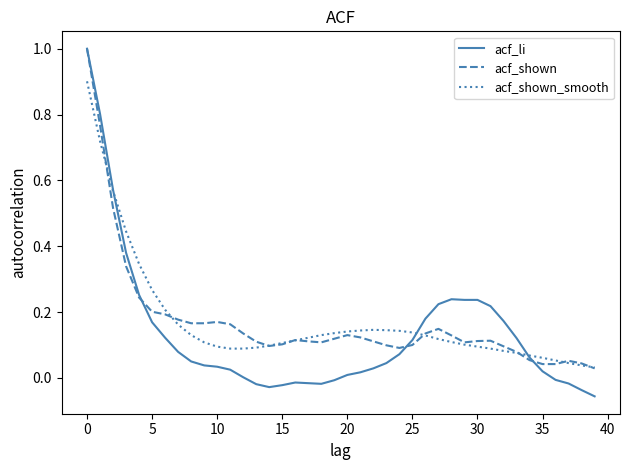

After their last crossing, which series has the higher values: acf_li or acf_shown?

acf_shown